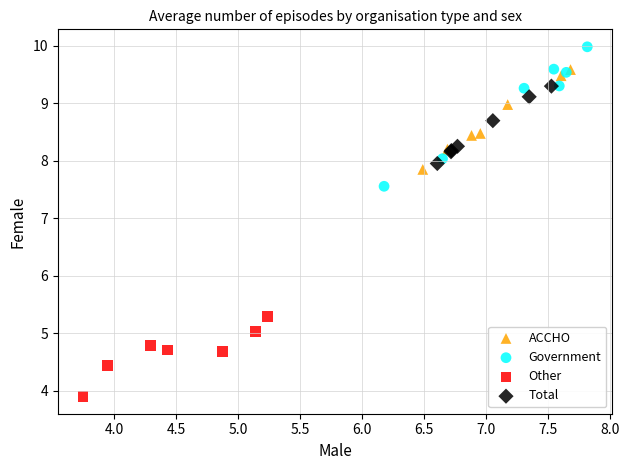

Which series reaches the minimum Y coordinate?

Other